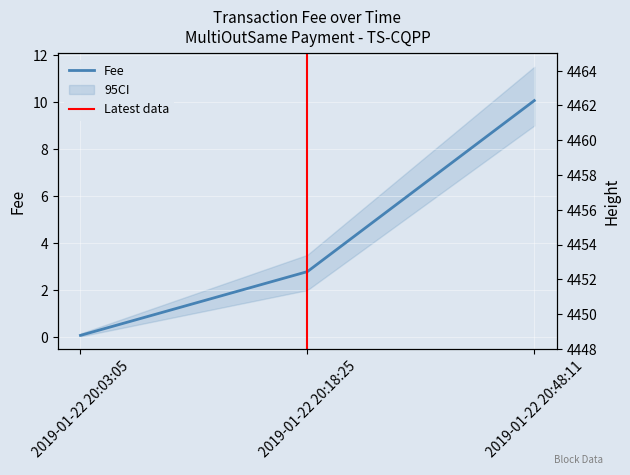

Rank the series by their average value, from lowest to highest.

Fee, Height